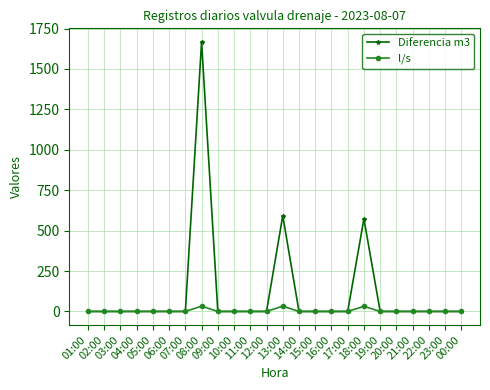

What is the sum of all l/s values?

97.8